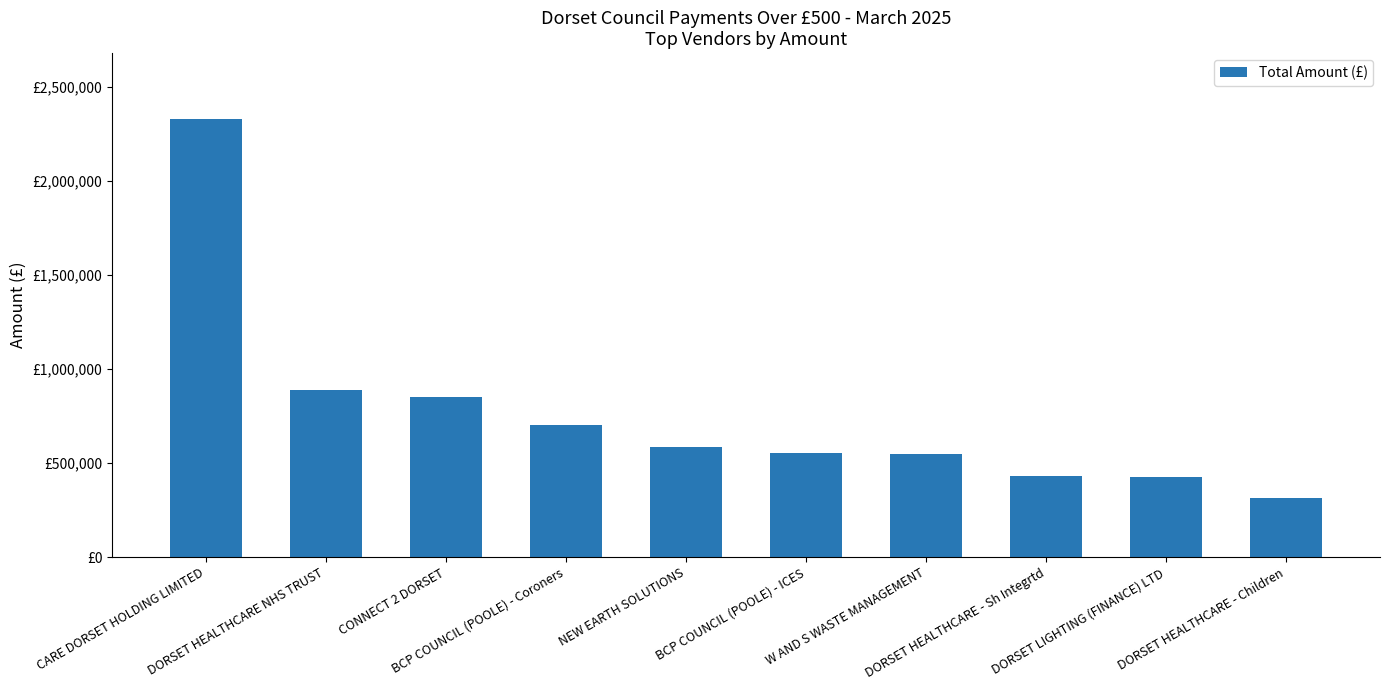

What is the change in value from CARE DORSET HOLDING LIMITED to CONNECT 2 DORSET?

-1480001.1